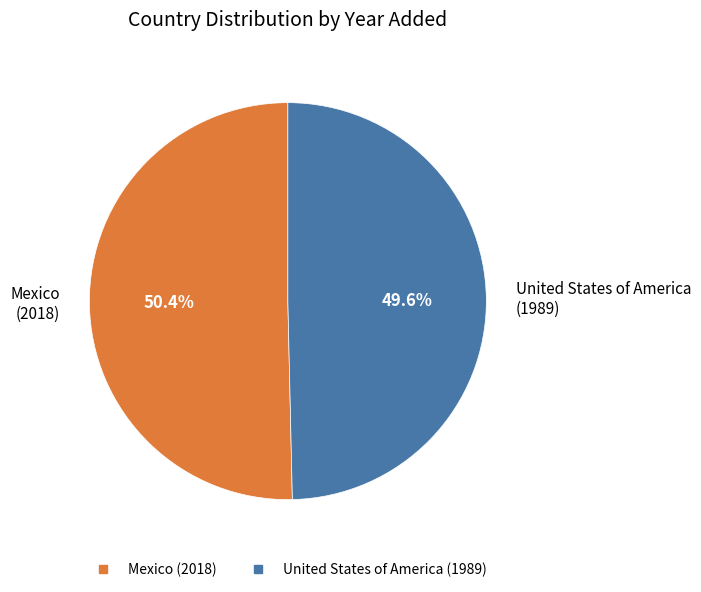

What portion of the pie excludes United States of America?

50.4%